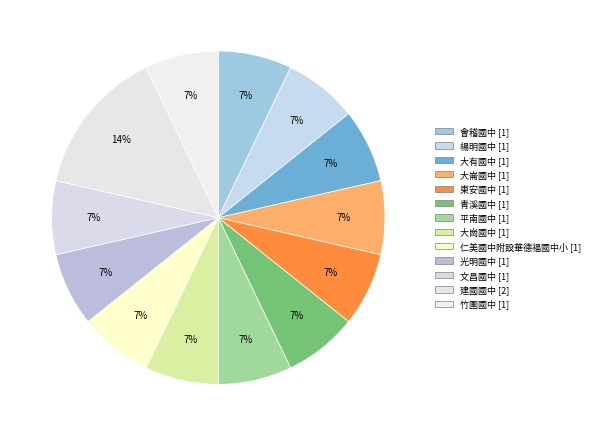

How many slices are in this pie chart?

13